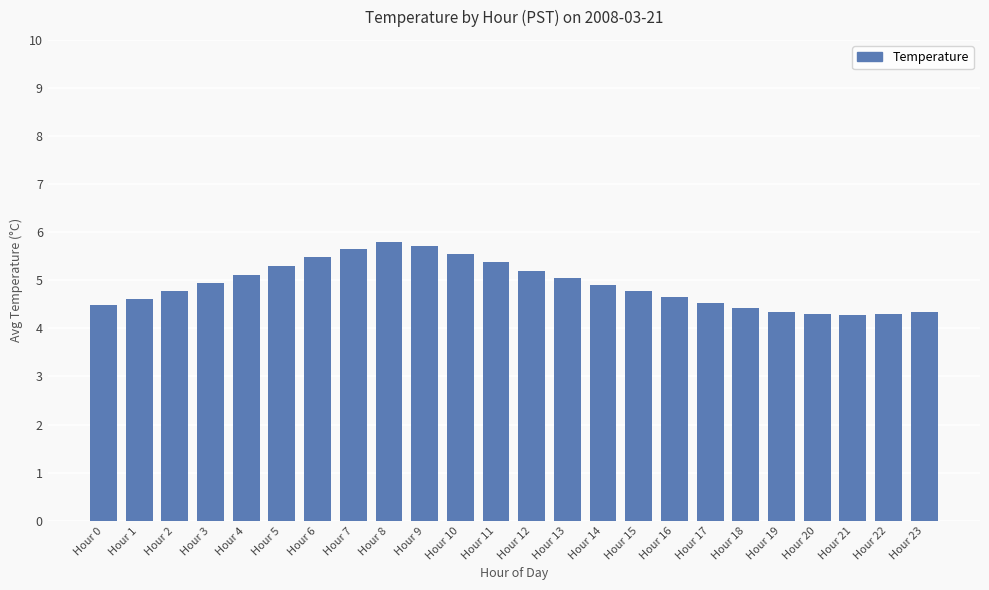

Between Hour 14 and Hour 22, which is larger?

Hour 14